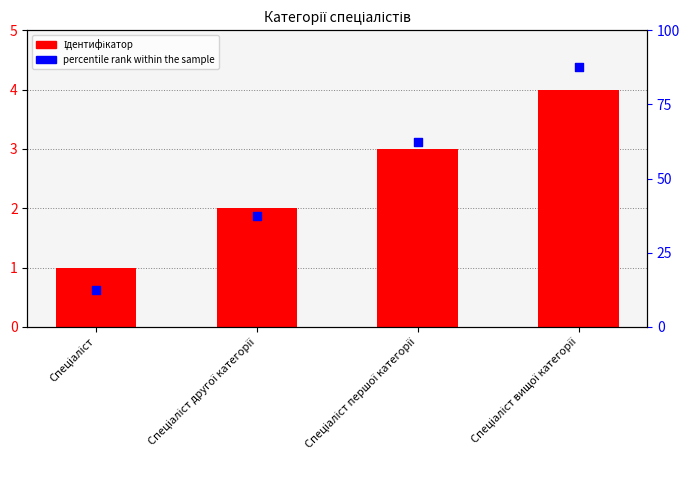

Which series contains the highest Y value?

percentile rank within the sample